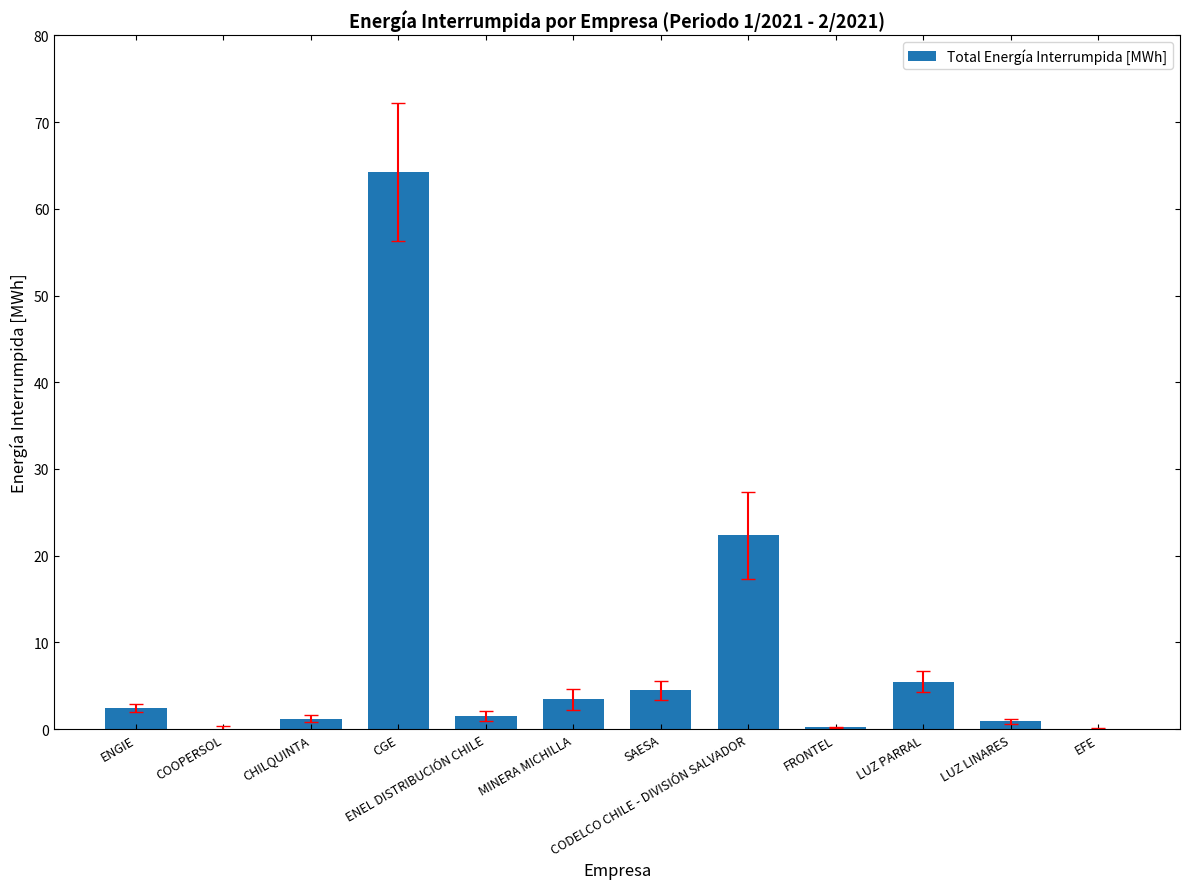

Are the bars grouped side by side (vs. stacked)?

No